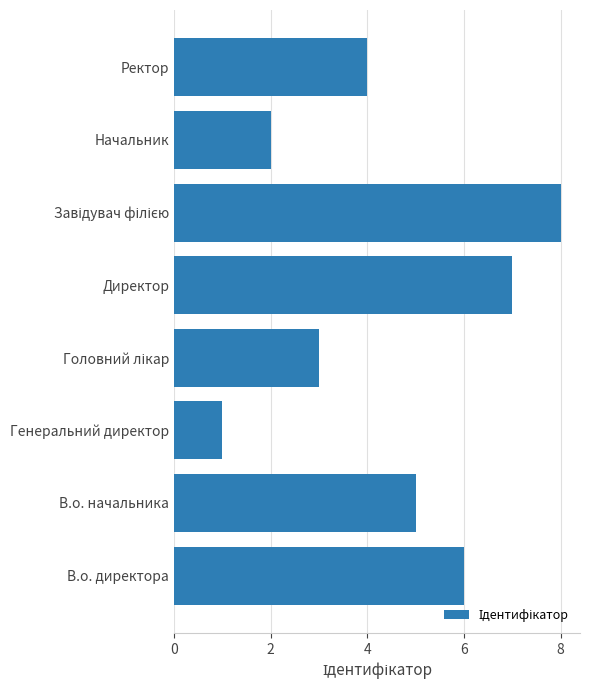

Read the value at В.о. директора.

6